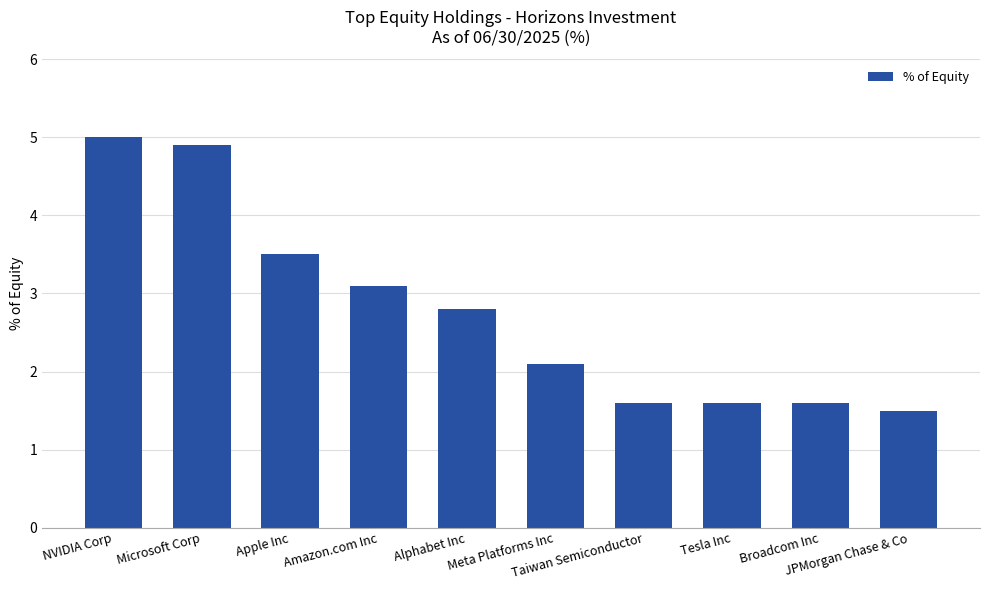

At which category does the chart reach its peak across all series?

NVIDIA Corp